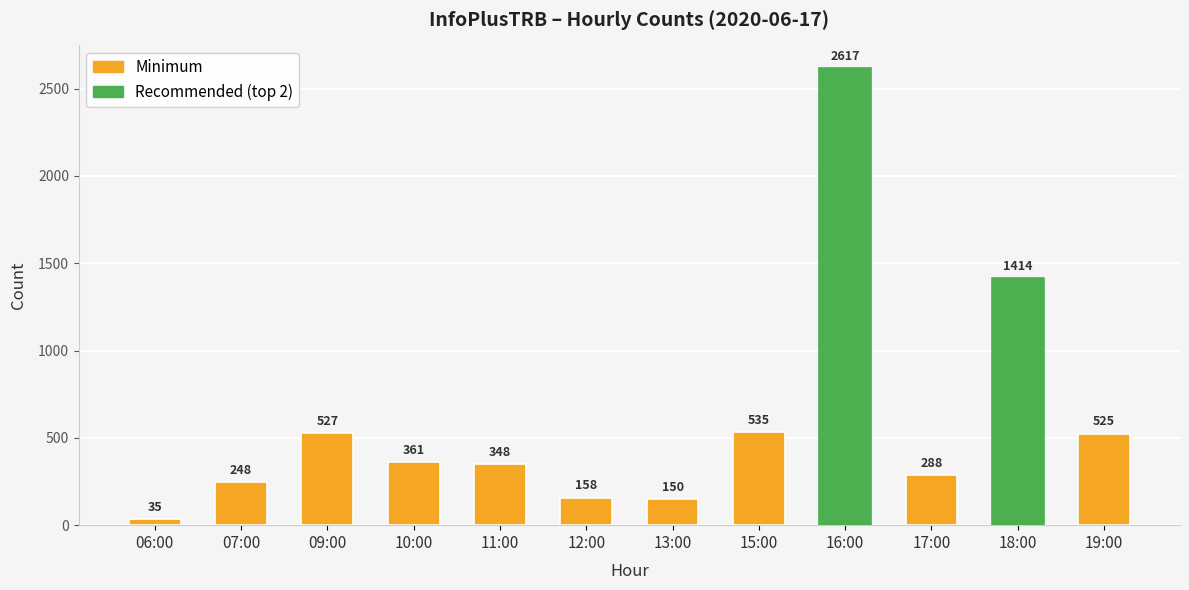

What is the difference between the maximum and minimum values?

2582